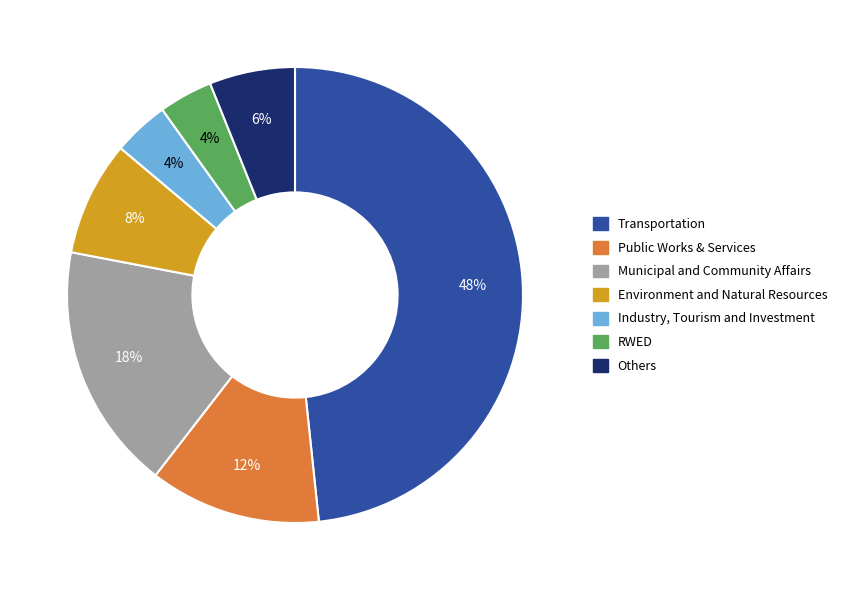

How many segments does this pie chart have?

7